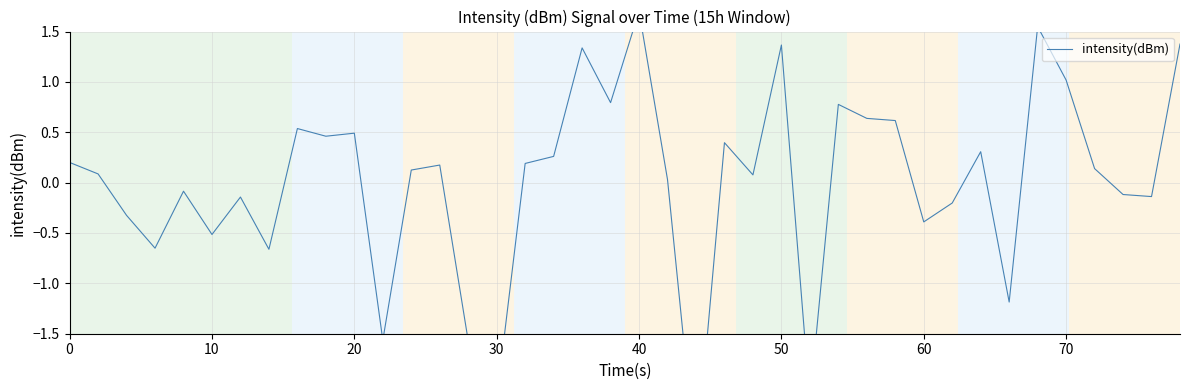

How many negative values are there?

16